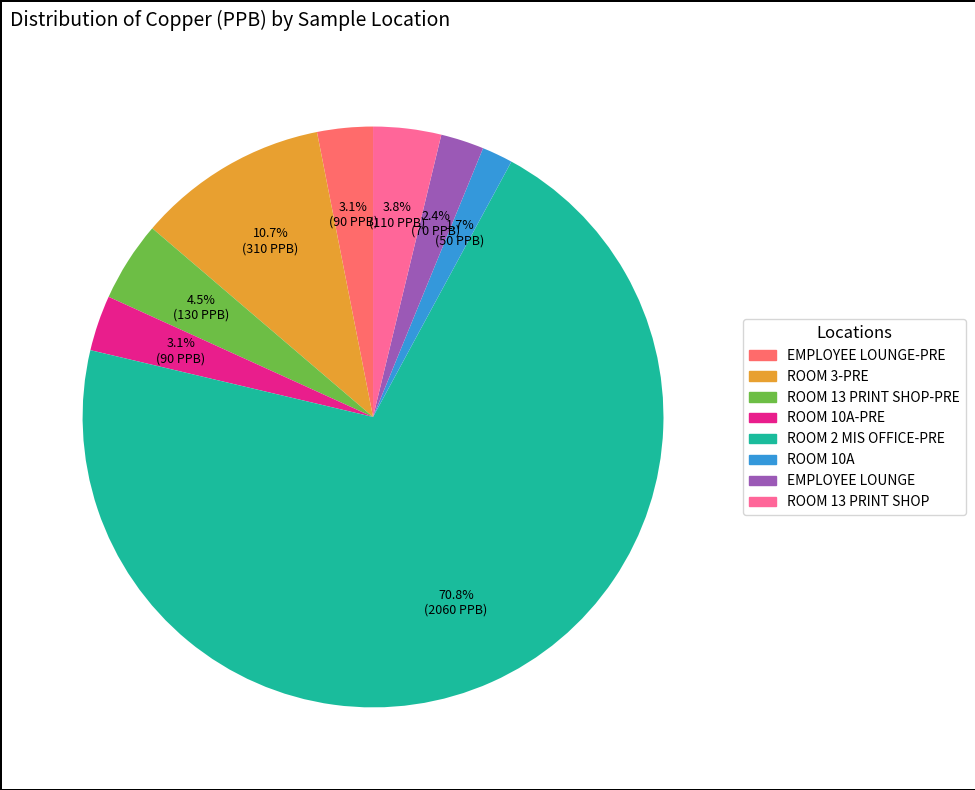

Is there any slice that represents more than half of the pie?

Yes